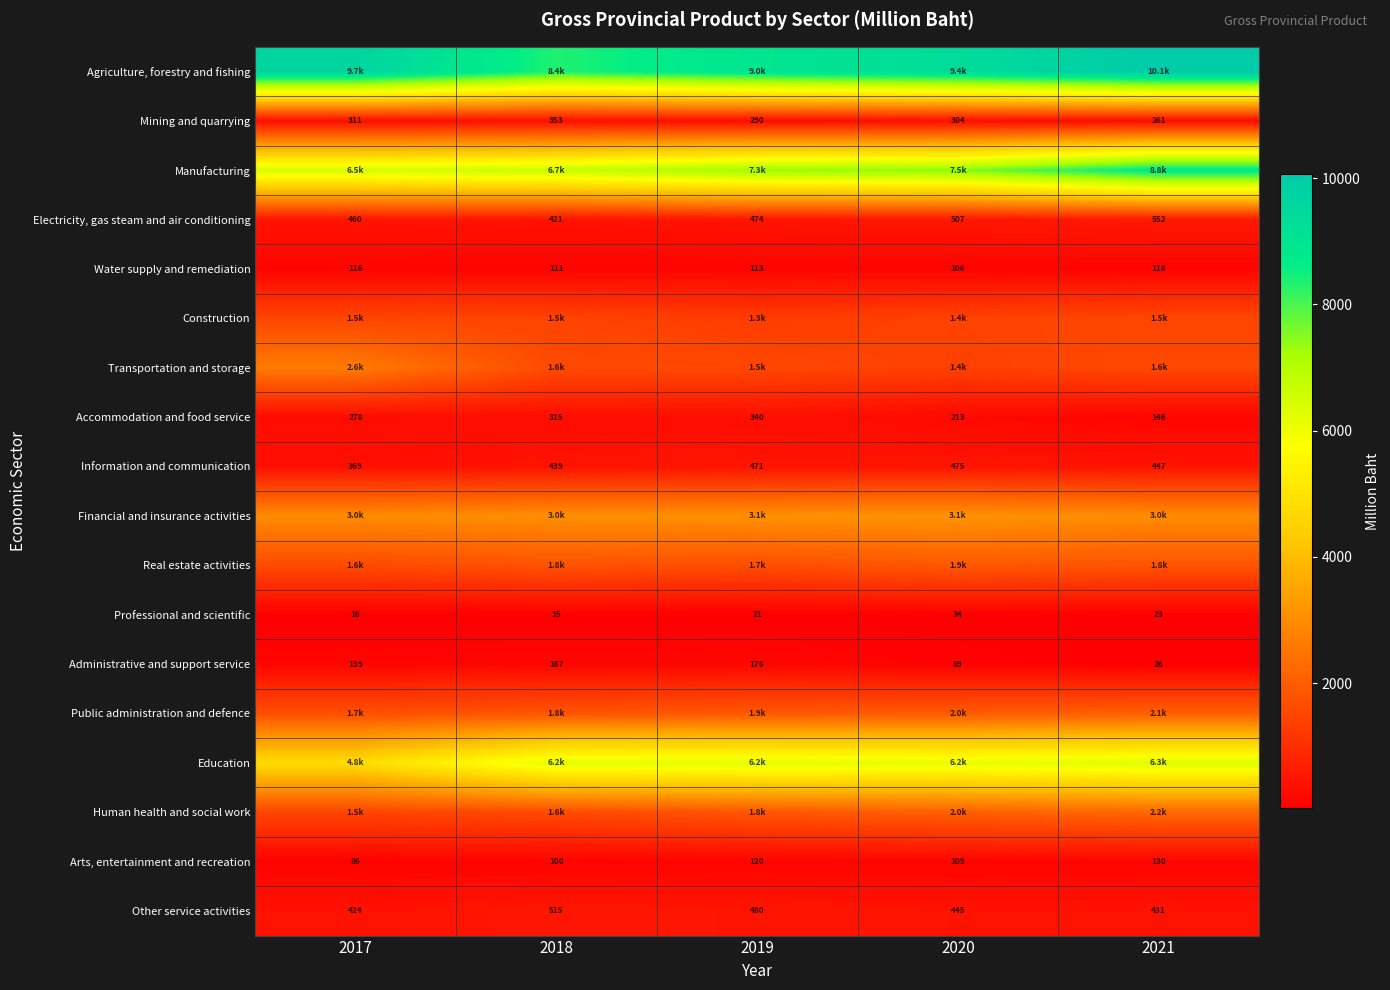

Is the value of Water supply and remediation at 2018 greater than the value of Accommodation and food service at 2017?

No